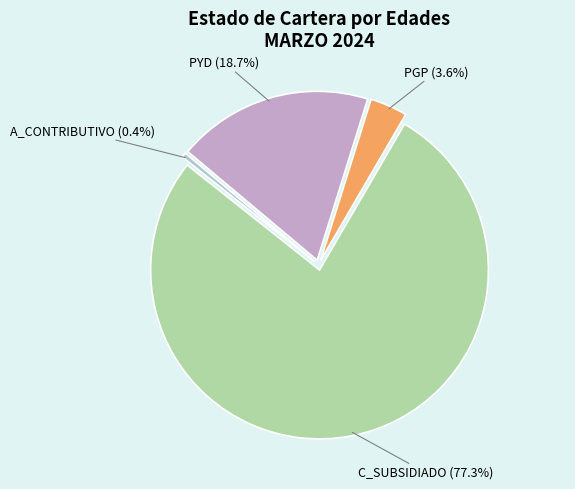

Count the number of slices in the pie.

4